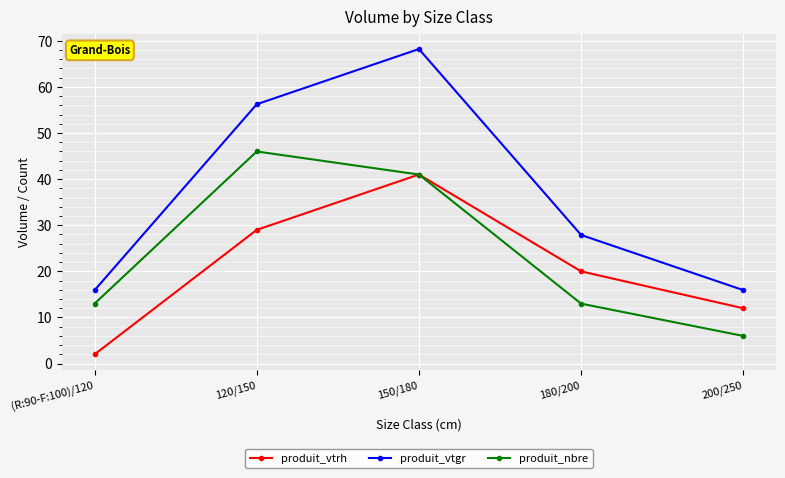

Reading left to right, what are all the values shown in this chart?

produit_vtrh: (R:90-F:100)/120=2.0	120/150=29.0	150/180=41.0	180/200=20.0	200/250=12.0
produit_vtgr: (R:90-F:100)/120=15.9	120/150=56.2	150/180=68.2	180/200=27.9	200/250=15.9
produit_nbre: (R:90-F:100)/120=13.0	120/150=46.0	150/180=41.0	180/200=13.0	200/250=6.0